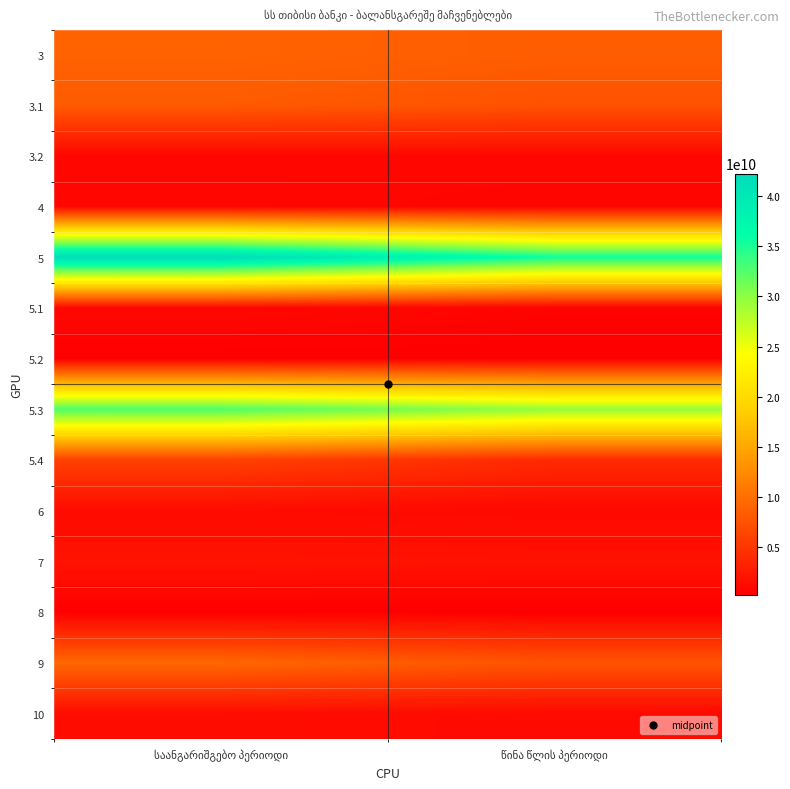

The 9 series shows 4592045459.8 at საანგარიშგებო პერიოდი. True or false?

False